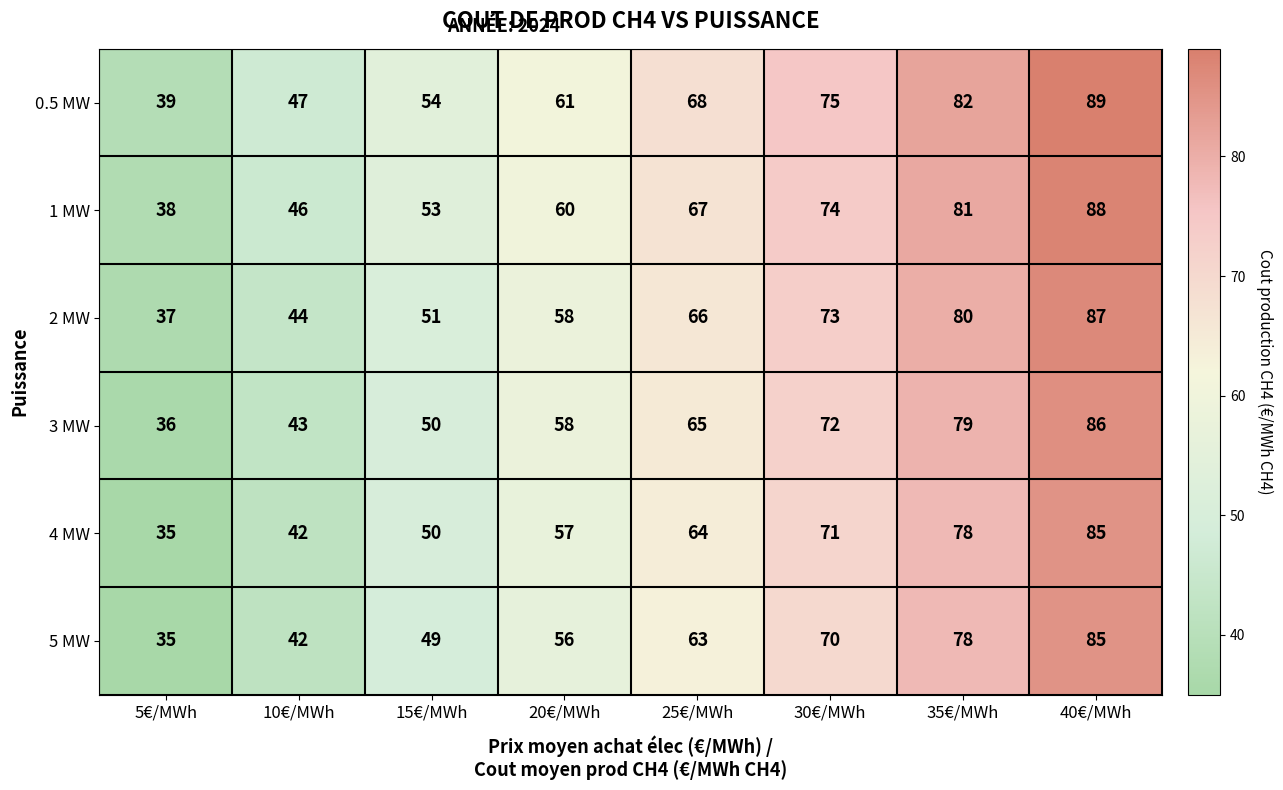

Count the number of data series in this chart.

6